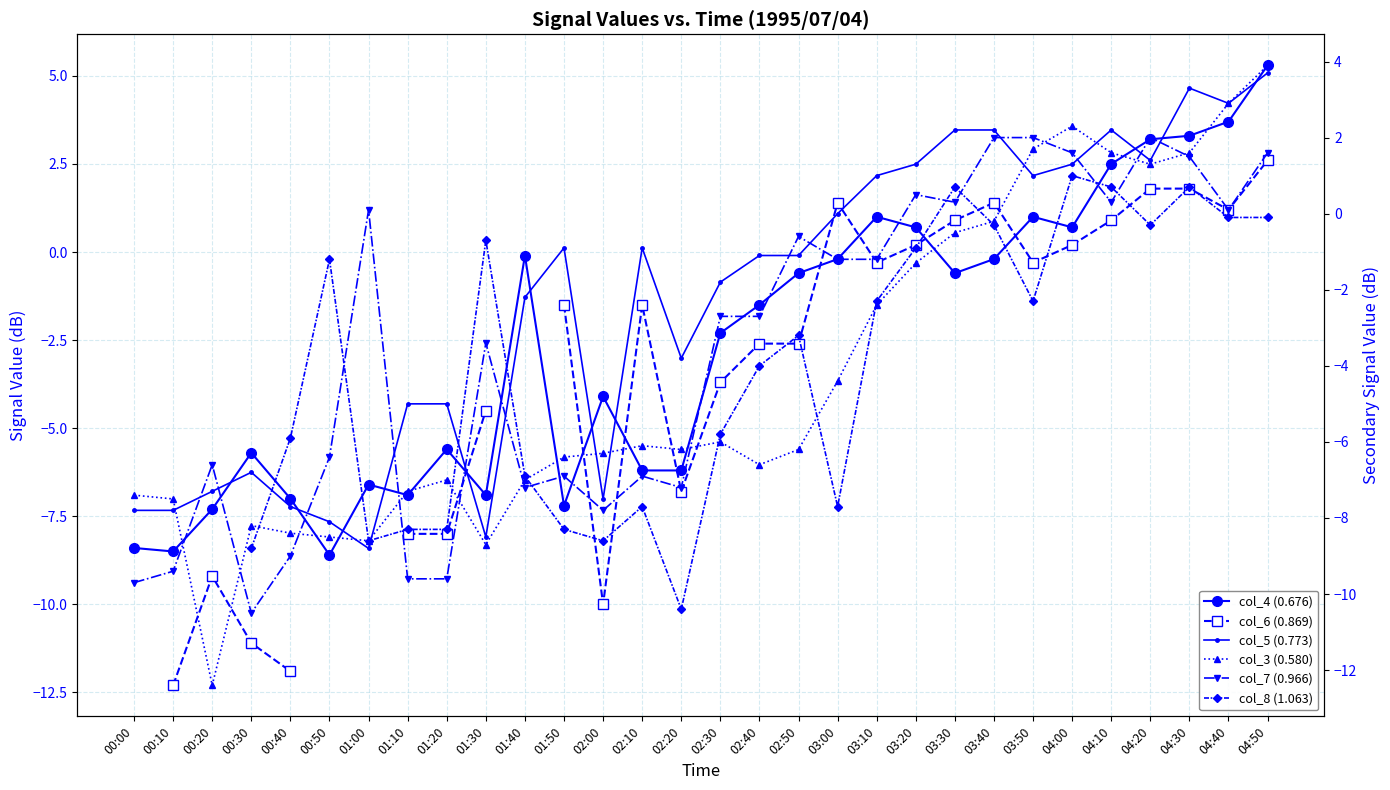

How many lines are shown in the chart?

6